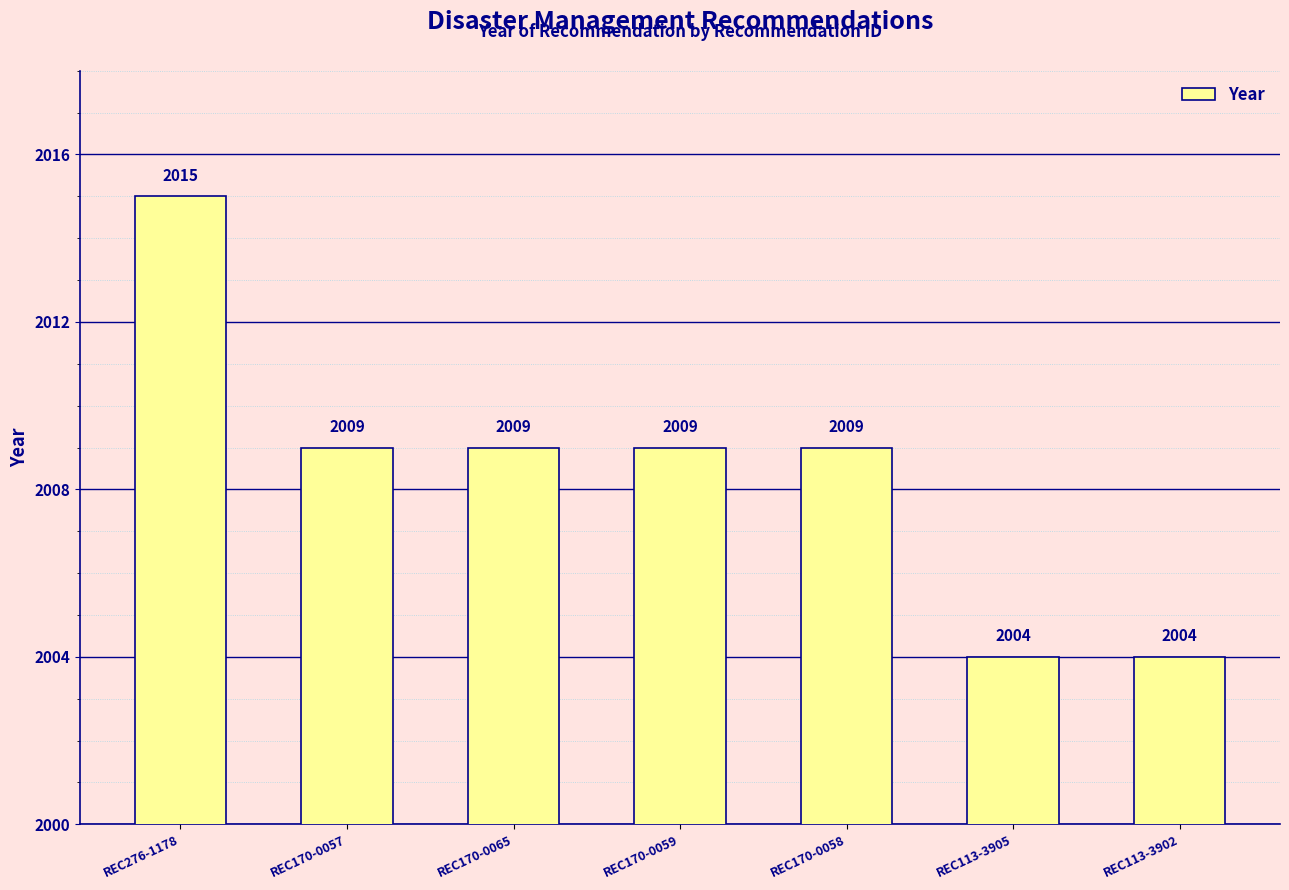

What is the value of the 2nd bar from the left?

2009